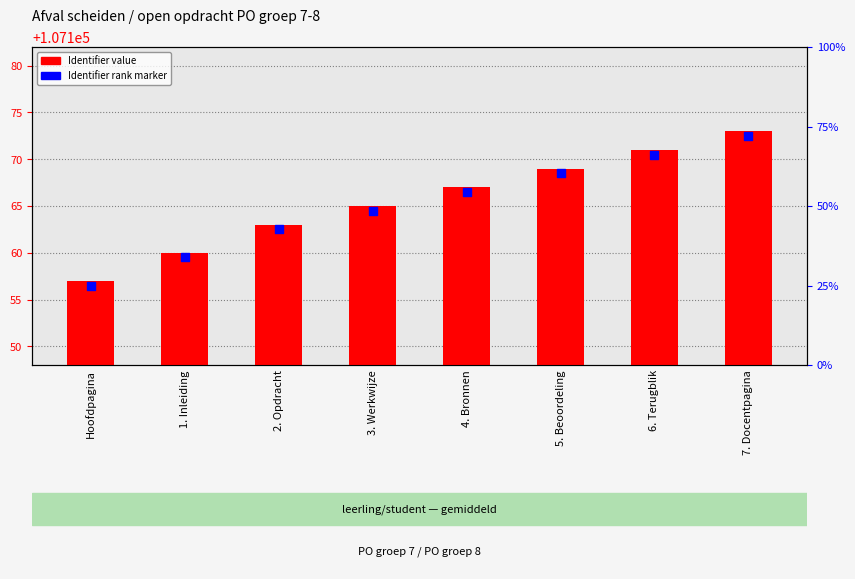

At which category is the sum across all series the highest?

7. Docentpagina